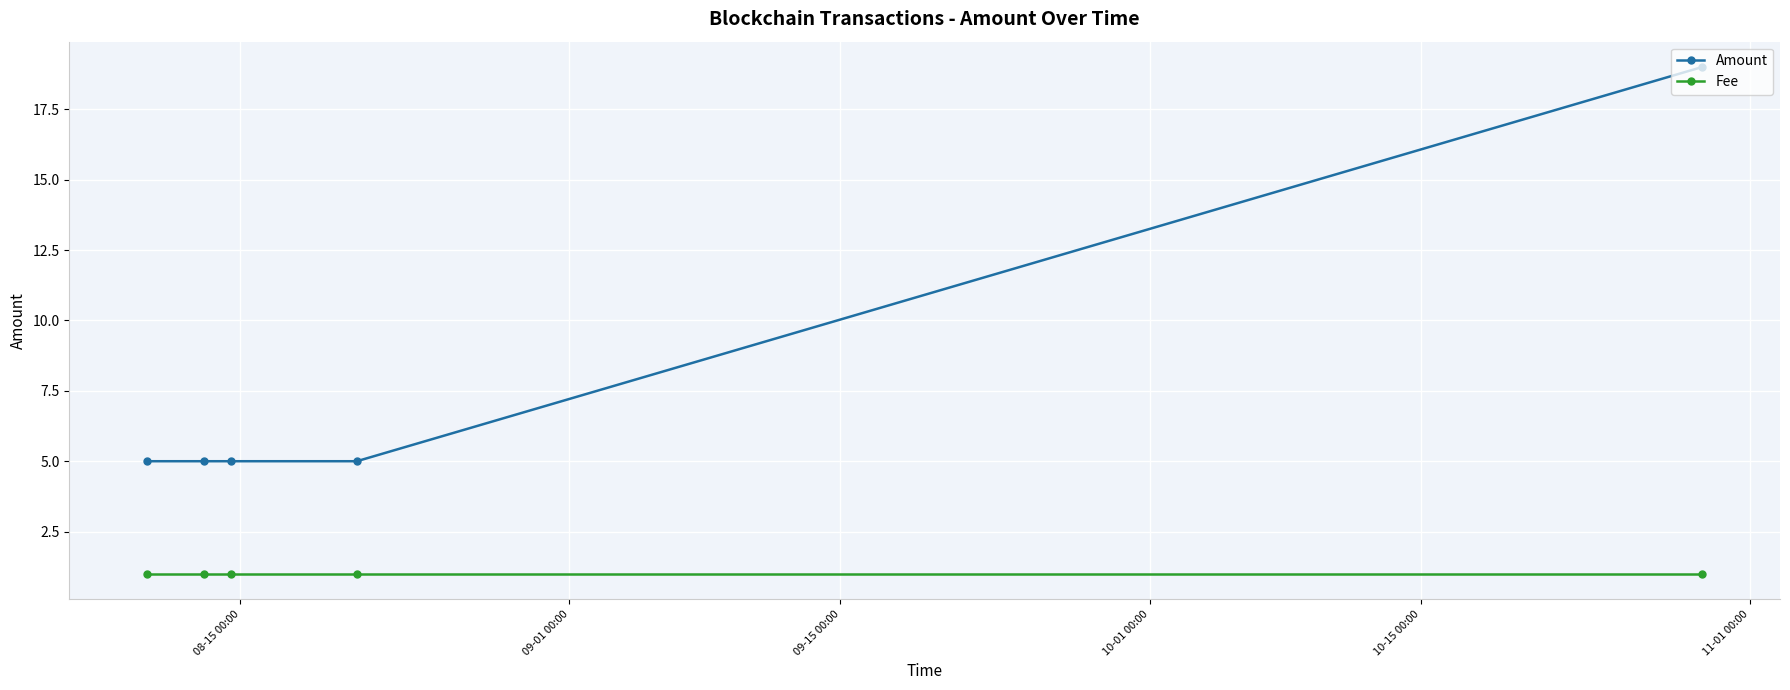

What is the maximum value shown in the chart?

19